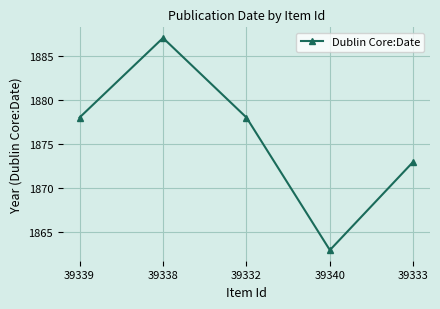

Reading right to left, extract all data points from this chart.

39333=1873	39340=1863	39332=1878	39338=1887	39339=1878